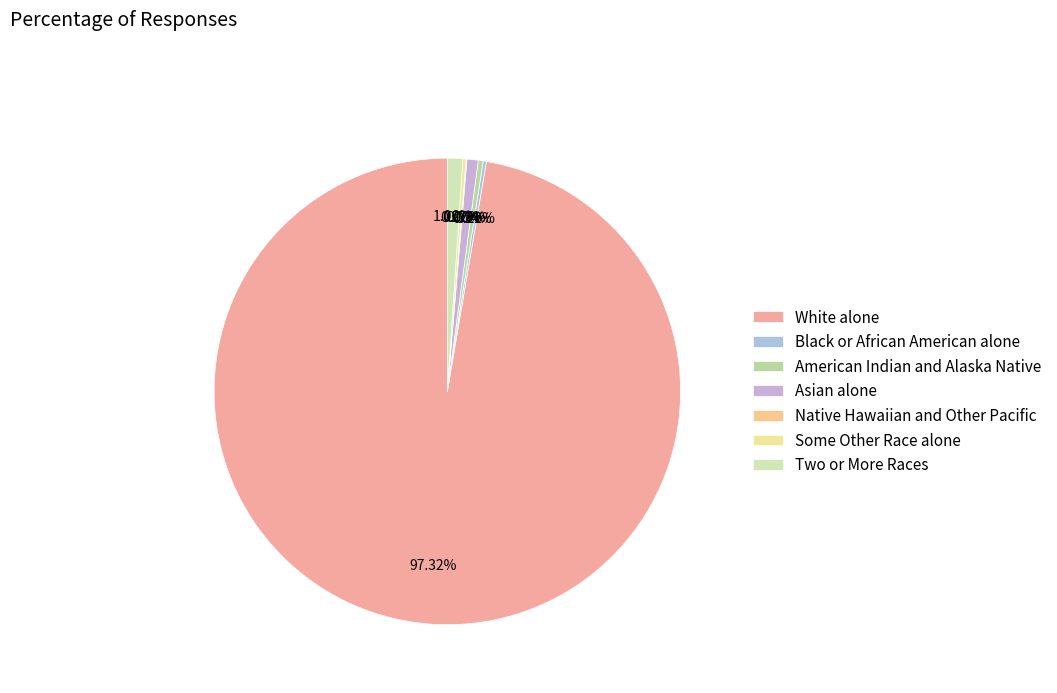

Combined, what portion of the pie is Black or African American alone and Native Hawaiian and Other Pacific?

0.3%